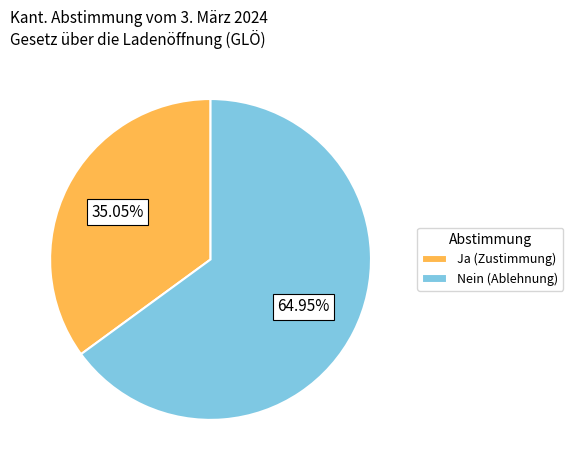

Which category has the smallest portion of the pie?

Ja